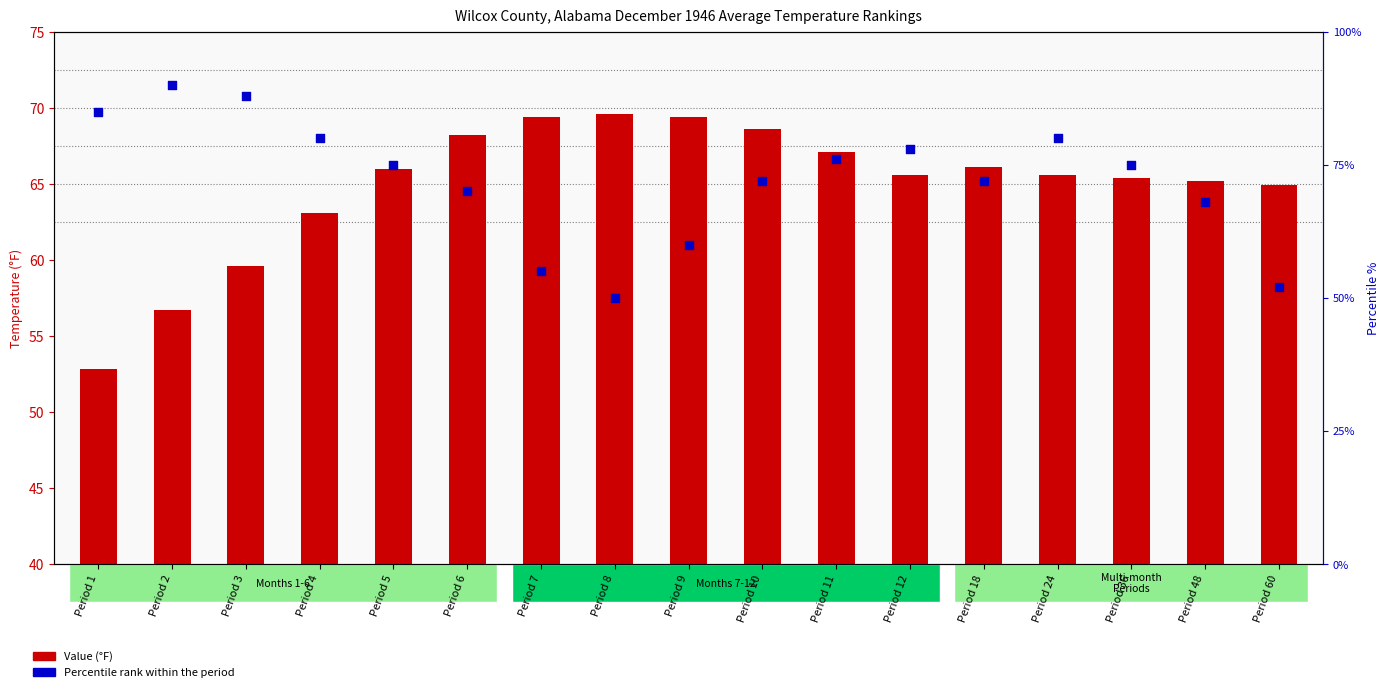

Which series has the largest total across all categories?

Percentile rank within the period